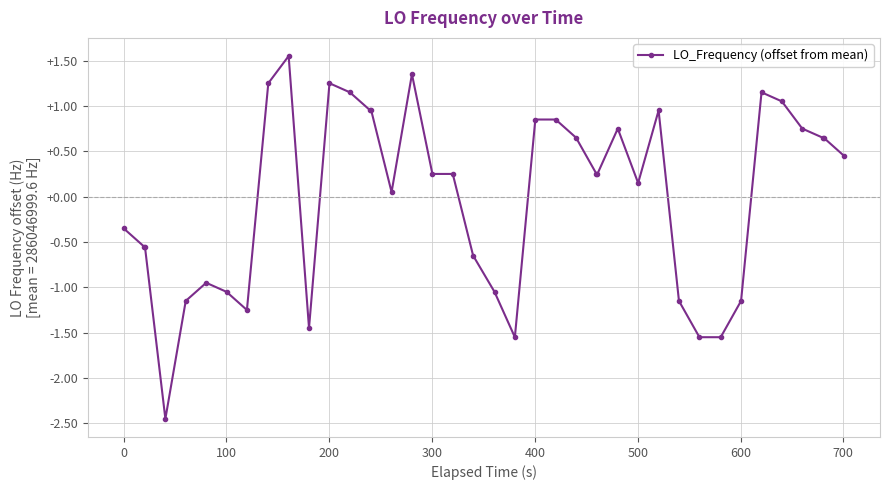

What is the difference between the maximum and minimum values?

4.0